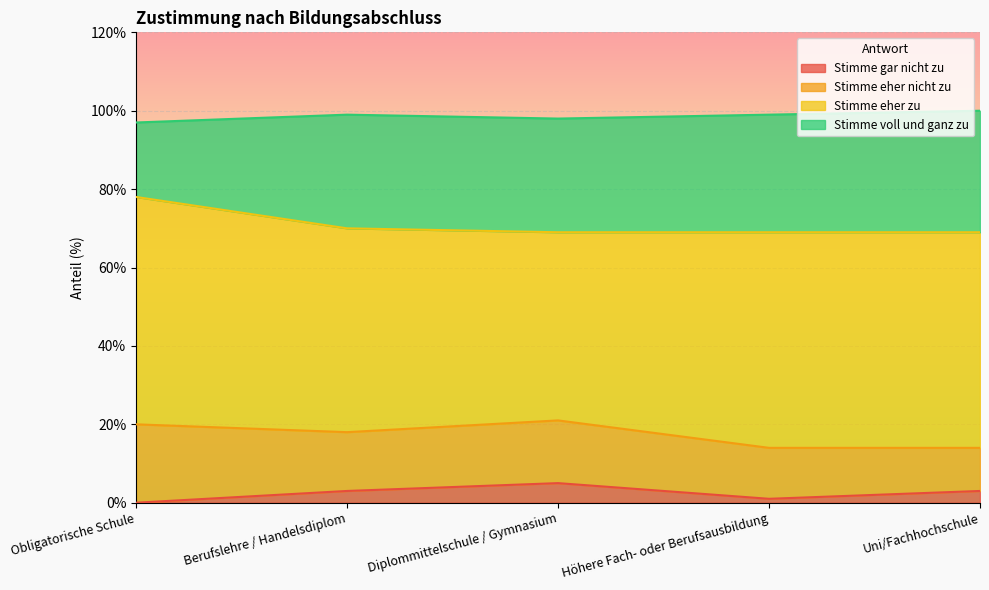

List the labels in order of Stimme gar nicht zu value, smallest first.

Obligatorische Schule, Höhere Fach- oder Berufsausbildung, Berufslehre / Handelsdiplom, Uni/Fachhochschule, Diplommittelschule / Gymnasium